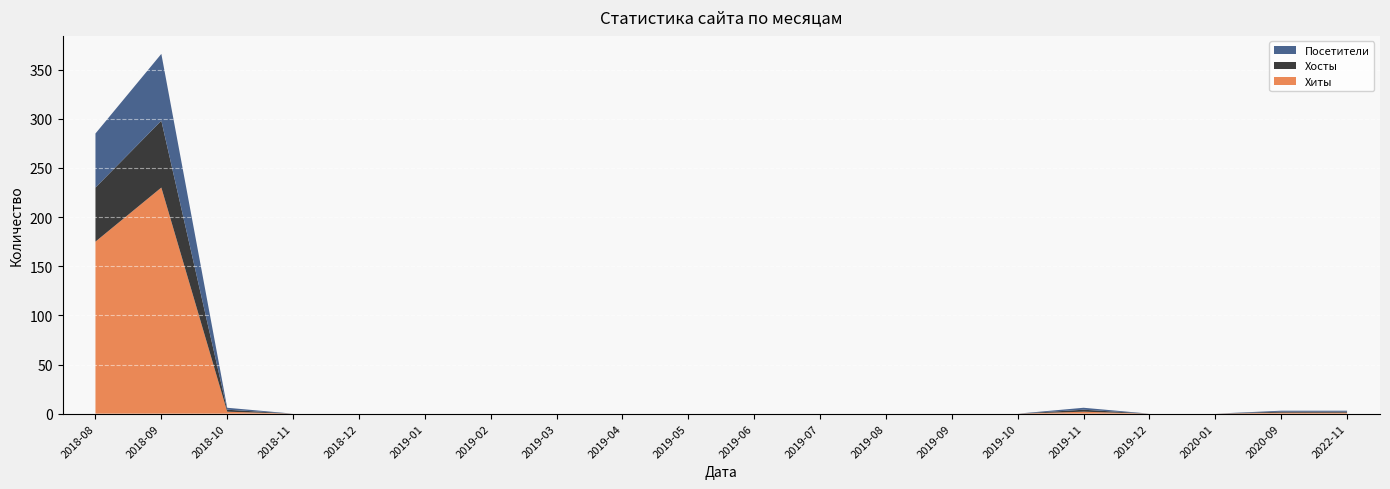

Reading left to right, list all the values displayed in this chart.

Хиты: 175	230	2	0	0	0	0	0	0	0	0	0	0	0	0	2	0	0	1	1
Хосты: 55	68	2	0	0	0	0	0	0	0	0	0	0	0	0	2	0	0	1	1
Посетители: 55	68	2	0	0	0	0	0	0	0	0	0	0	0	0	2	0	0	1	1